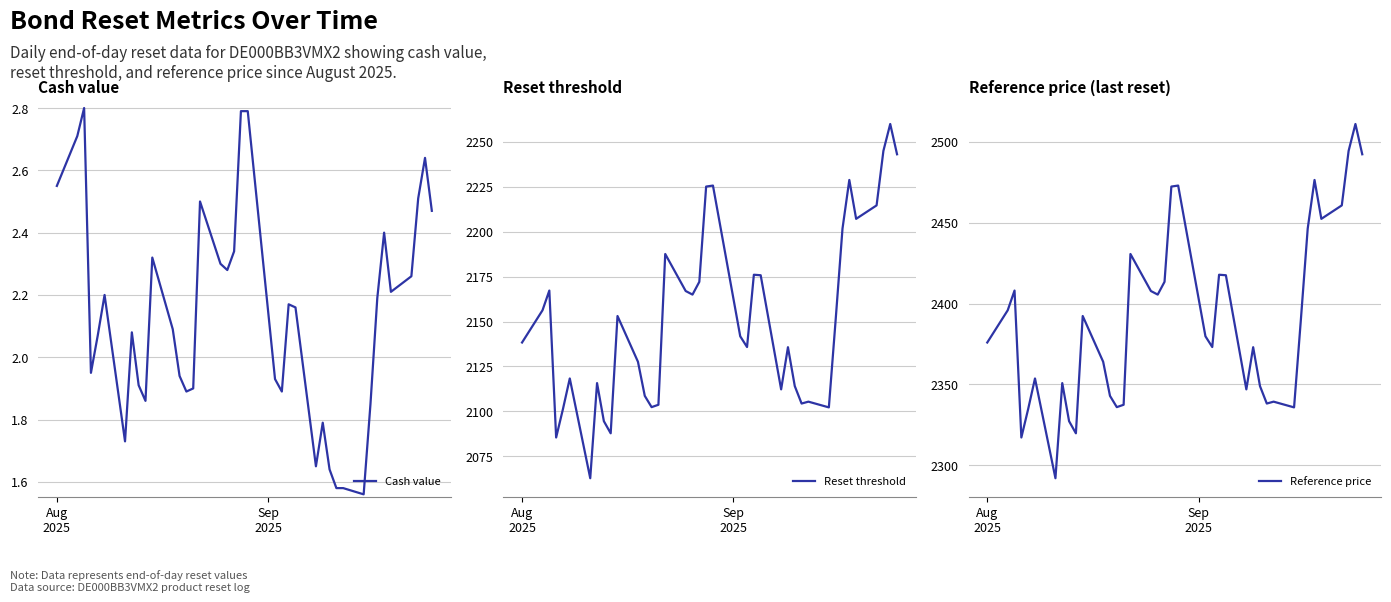

What is the minimum value for Reset threshold?

2062.8